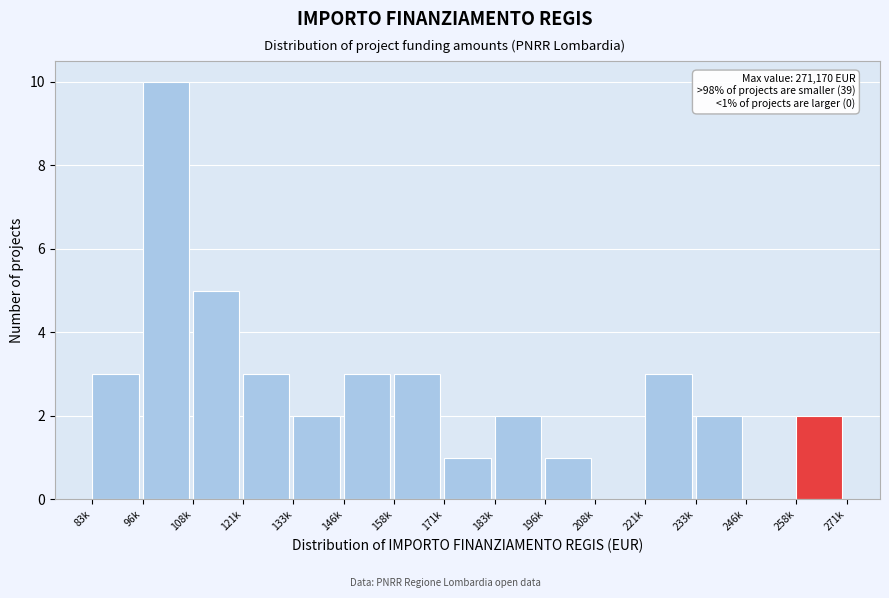

Reading left to right, list all the values displayed in this chart.

83k=3	96k=10	108k=5	121k=3	133k=2	146k=3	158k=3	171k=1	183k=2	196k=1	208k=0	221k=3	233k=2	246k=0	258k=2